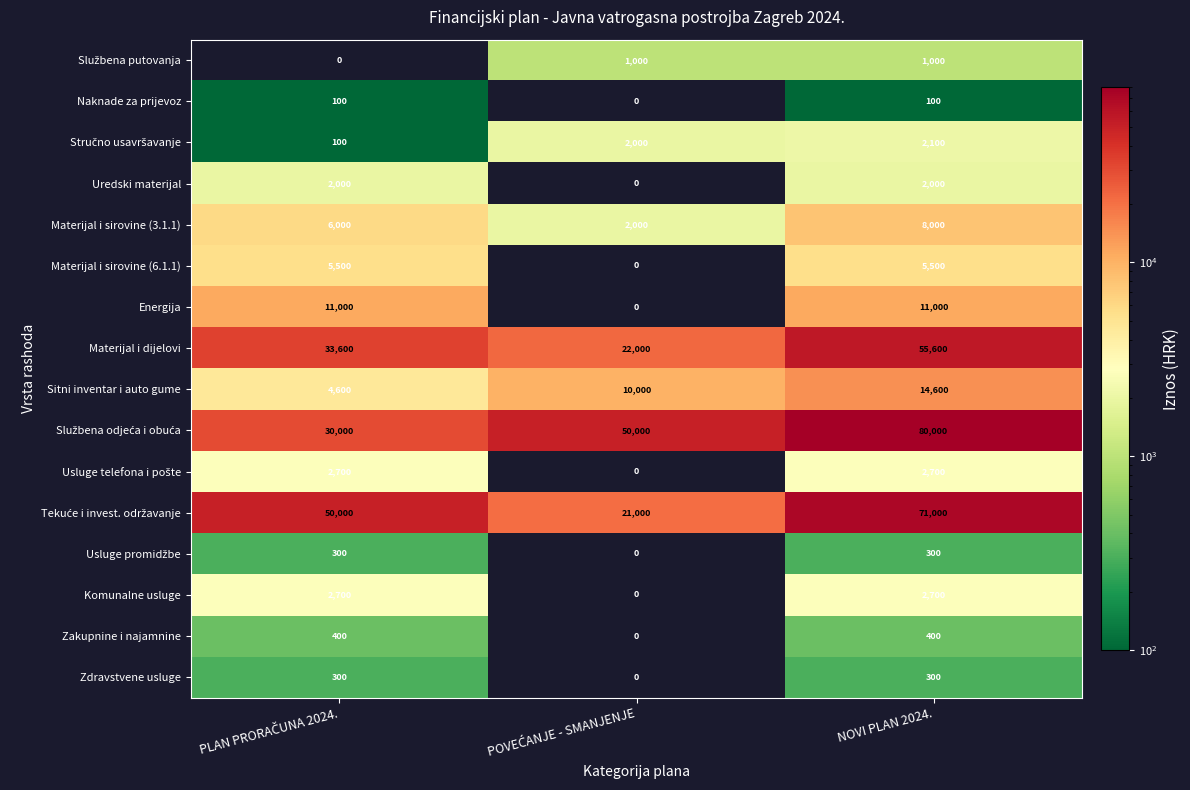

Is it true that Materijal i sirovine (6.1.1) equals 7245 at NOVI PLAN 2024.?

False